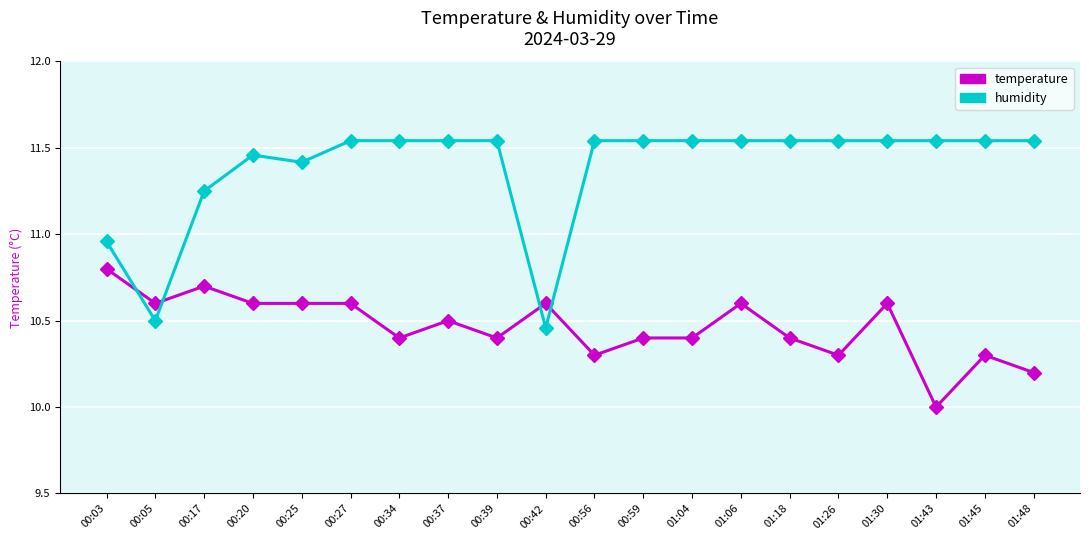

What is the difference between the highest and lowest values at 01:30?

0.9